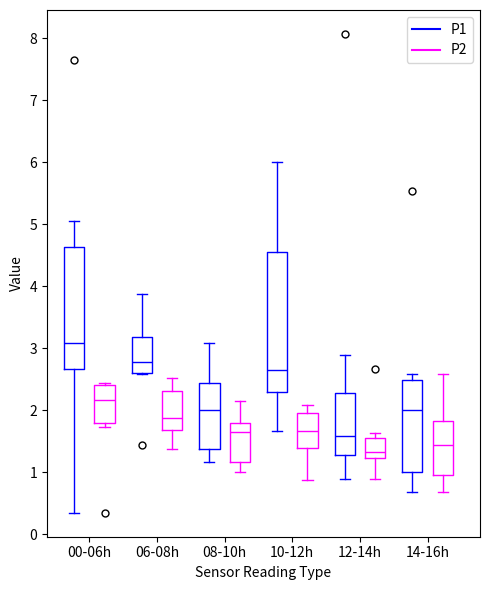

Reading left to right, transcribe this box plot: for each box, give where its median line is, the range the box spans, and where its two whiskers end, as read against the y-axis. The values are not printed on the chart, so give them approximately, as read against the axis.

00-06h (P1): median 3.1, box 2.7 to 4.6, whiskers 0.4 to 5.1
00-06h (P2): median 2.2, box 1.8 to 2.4, whiskers 1.7 to 2.5
06-08h (P1): median 2.8, box 2.6 to 3.2, whiskers 2.6 to 3.9
06-08h (P2): median 1.9, box 1.7 to 2.3, whiskers 1.4 to 2.5
08-10h (P1): median 2.0, box 1.4 to 2.5, whiskers 1.2 to 3.1
08-10h (P2): median 1.7, box 1.2 to 1.8, whiskers 1.0 to 2.2
10-12h (P1): median 2.7, box 2.3 to 4.6, whiskers 1.7 to 6.0
10-12h (P2): median 1.7, box 1.4 to 2.0, whiskers 0.9 to 2.1
12-14h (P1): median 1.6, box 1.3 to 2.3, whiskers 0.9 to 2.9
12-14h (P2): median 1.3, box 1.2 to 1.6, whiskers 0.9 to 1.6 (just above the box's upper edge)
14-16h (P1): median 2.0, box 1.0 to 2.5, whiskers 0.7 to 2.6
14-16h (P2): median 1.5, box 1.0 to 1.8, whiskers 0.7 to 2.6